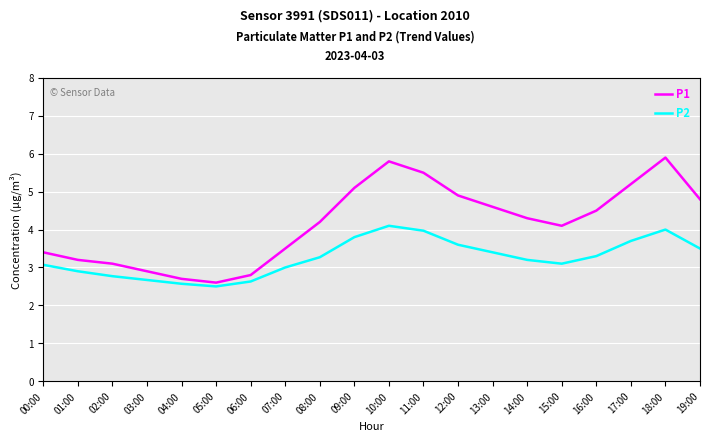

Reading right to left, transcribe all the data shown in this chart.

P1: 19:00=4.8	18:00=5.9	17:00=5.2	16:00=4.5	15:00=4.1	14:00=4.3	13:00=4.6	12:00=4.9	11:00=5.5	10:00=5.8	09:00=5.1	08:00=4.2	07:00=3.5	06:00=2.8	05:00=2.6	04:00=2.7	03:00=2.9	02:00=3.1	01:00=3.2	00:00=3.4
P2: 19:00=3.5	18:00=4.0	17:00=3.7	16:00=3.3	15:00=3.1	14:00=3.2	13:00=3.4	12:00=3.6	11:00=4.0	10:00=4.1	09:00=3.8	08:00=3.3	07:00=3.0	06:00=2.6	05:00=2.5	04:00=2.6	03:00=2.7	02:00=2.8	01:00=2.9	00:00=3.1